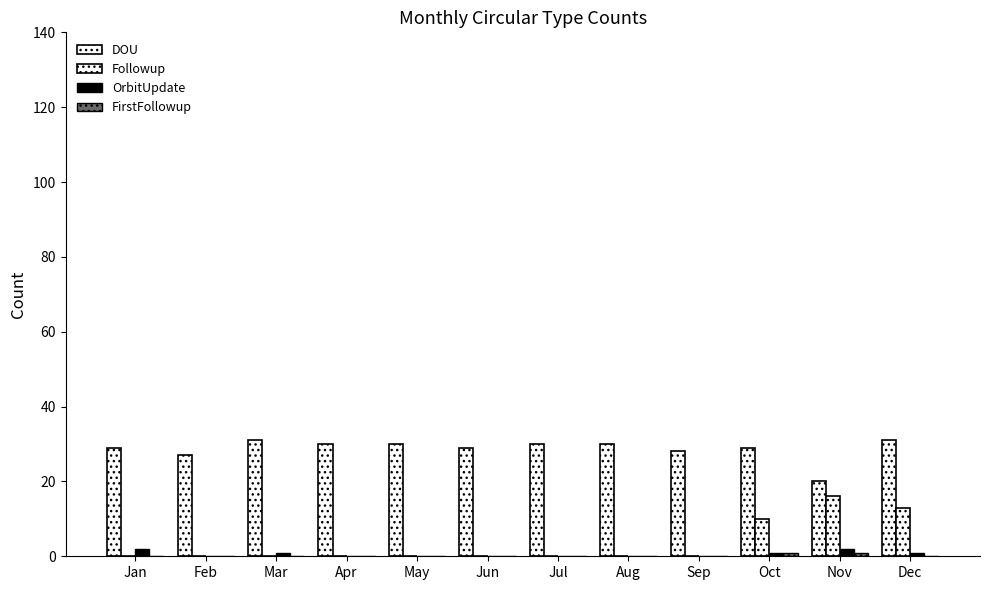

Does the chart contain stacked bars?

No